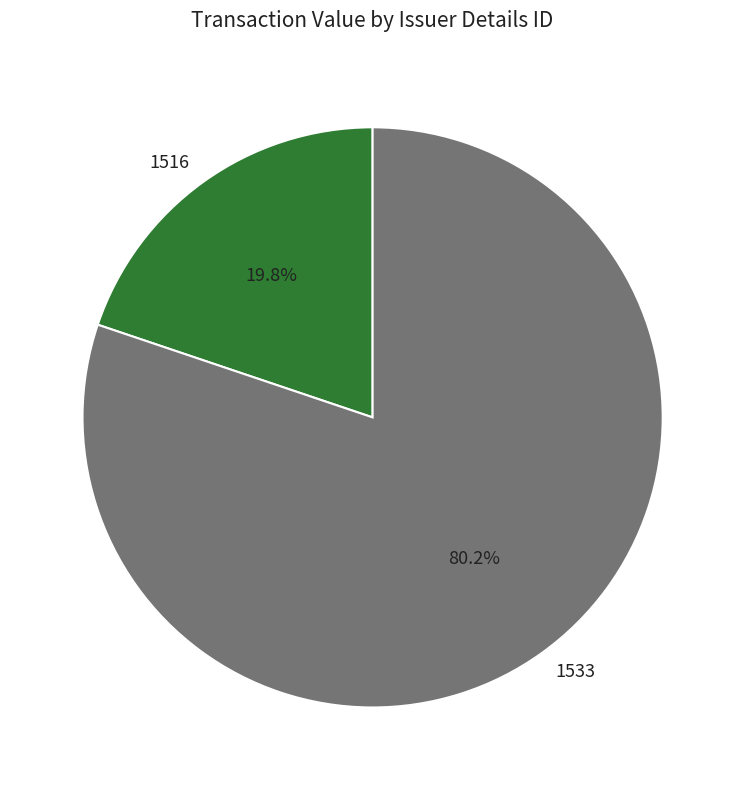

What is the largest slice in the pie chart?

1533